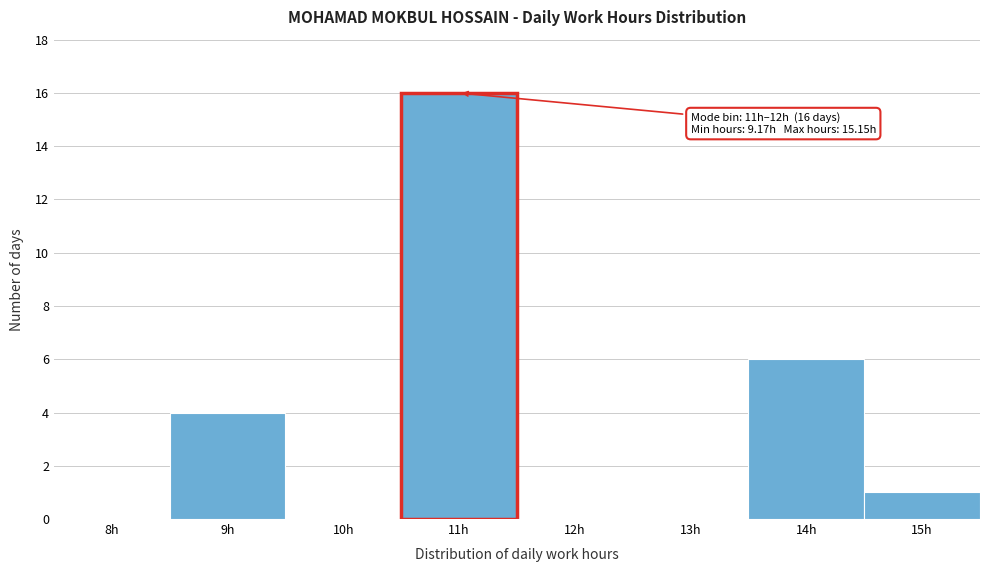

Reading right to left, what are all the values shown in this chart?

15h=1	14h=6	13h=0	12h=0	11h=16	10h=0	9h=4	8h=0